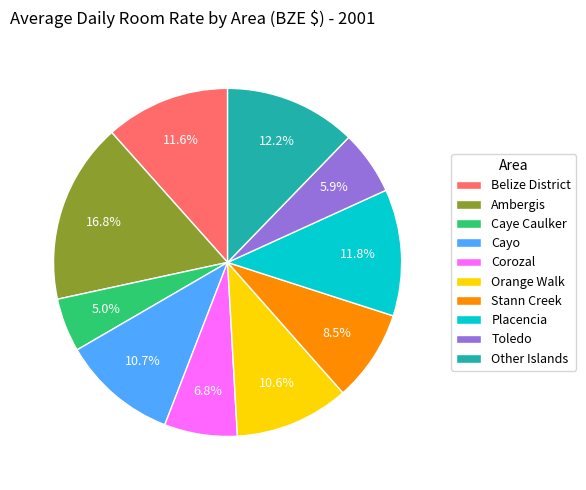

Does Other Islands account for over 50% of the chart?

No